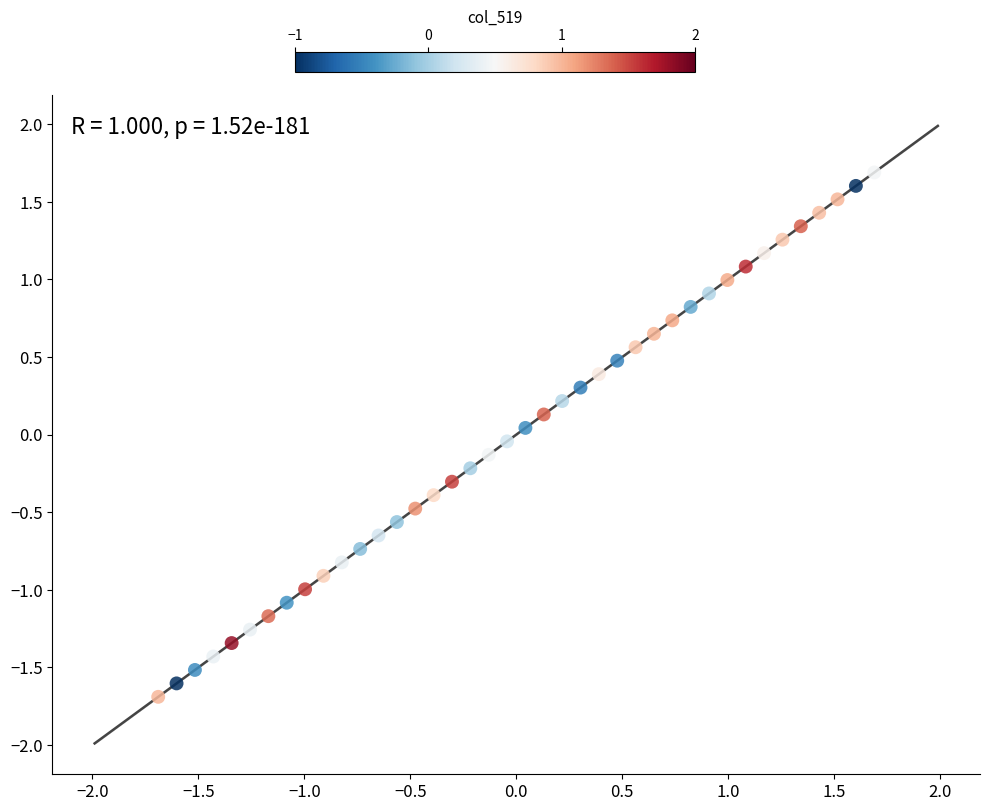

What is the range of X values (max minus min)?

3.4